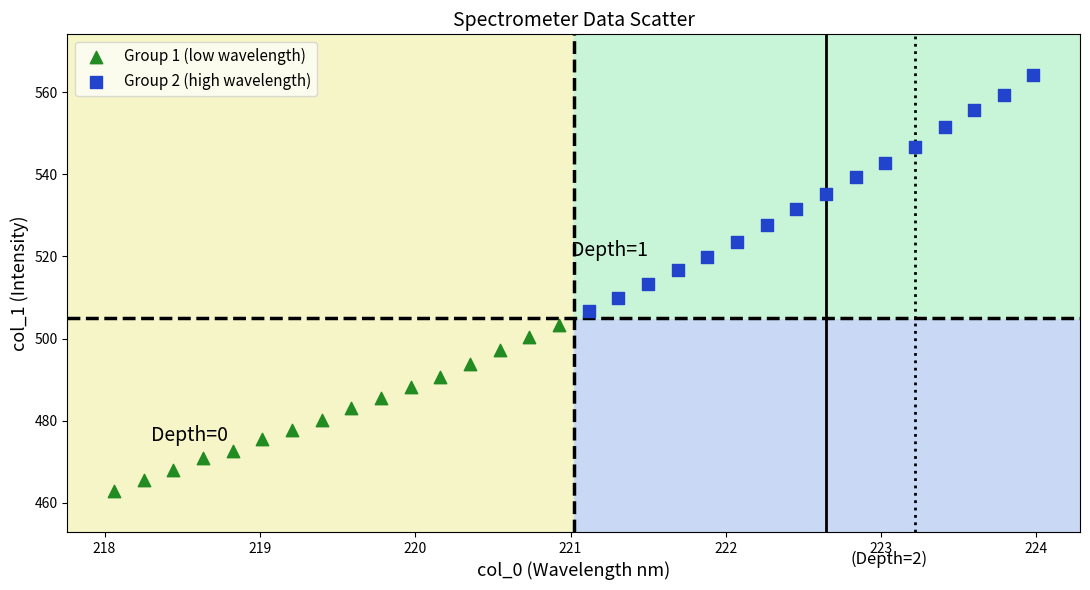

Which series has the widest spread of Y values?

Group 2 (high wavelength)